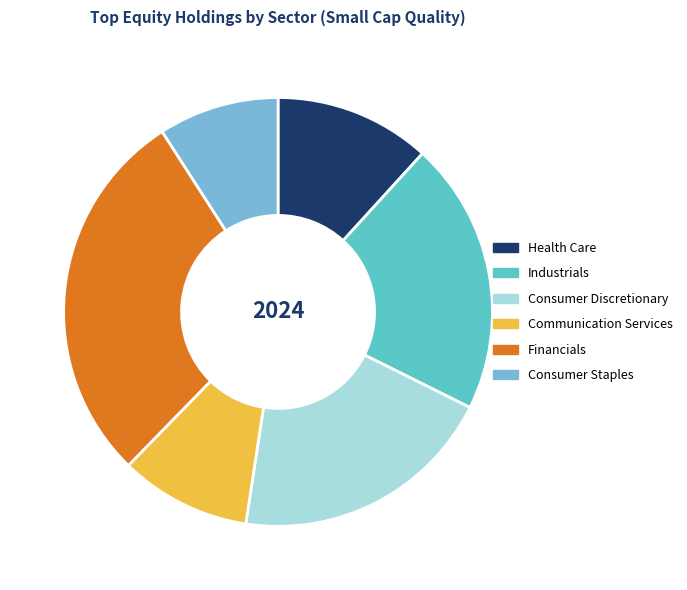

What percentage is the Industrials slice, to the nearest percent?

21%